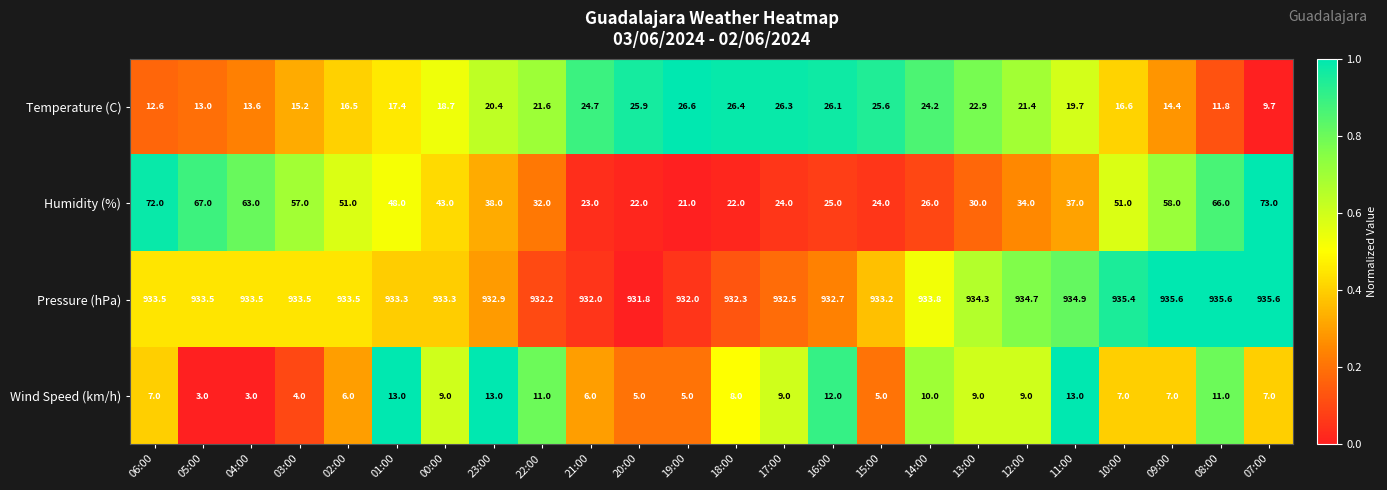

Where does the Temperature (C) series first go above 20?

23:00